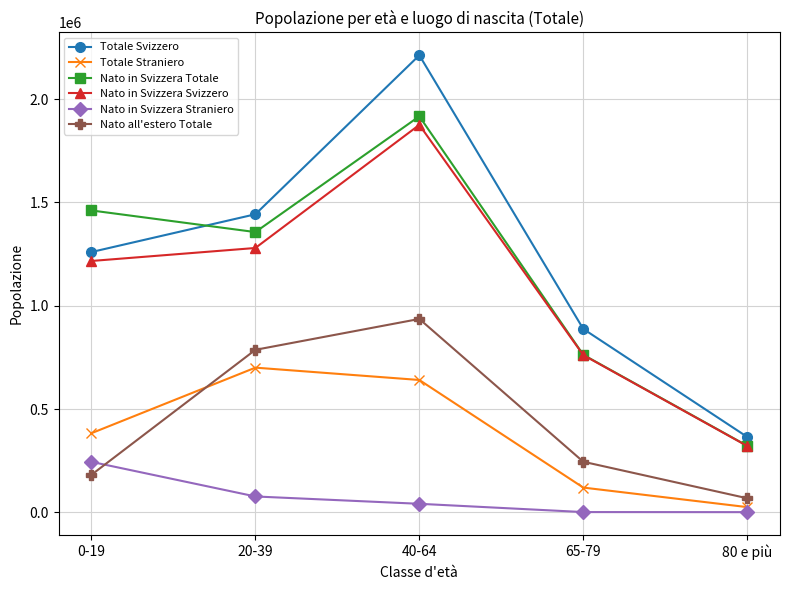

How many categories are shown in the chart?

5